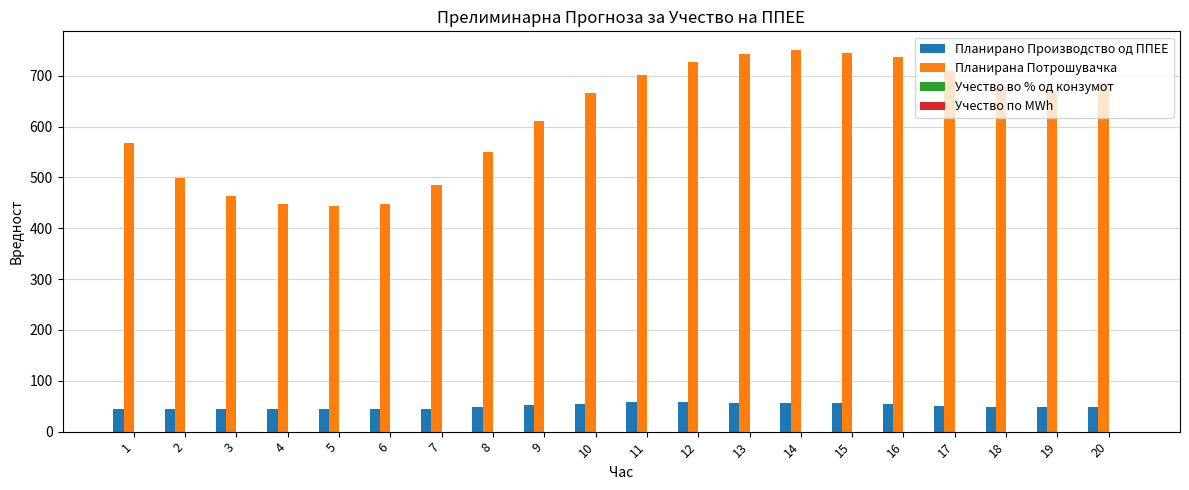

How many distinct data groups are displayed?

4